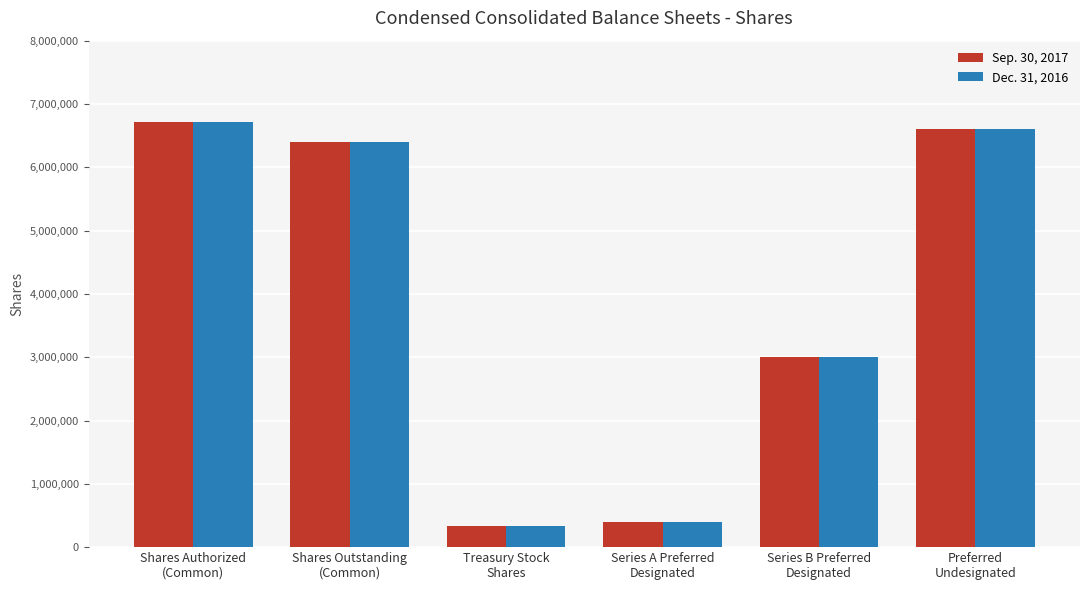

At which label does Dec. 31, 2016 reach its peak?

Shares Authorized
(Common)